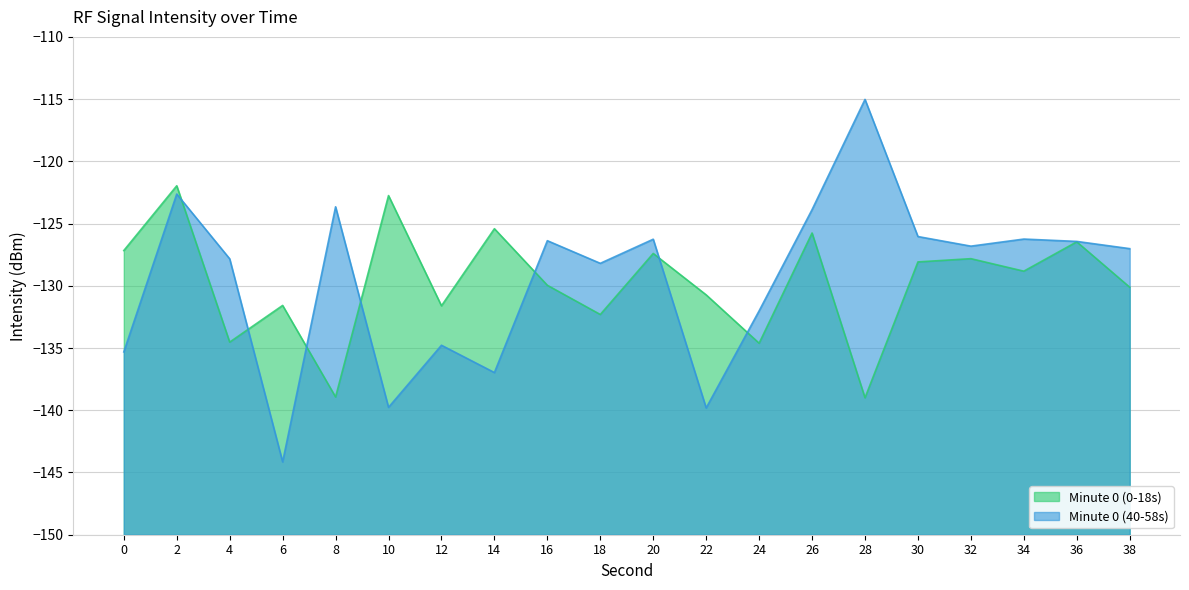

Reading left to right, list all the values displayed in this chart.

0=-127.2	2=-122.0	4=-134.5	6=-131.6	8=-138.9	10=-122.7	12=-131.6	14=-125.4	16=-130.0	18=-132.3	20=-127.4	22=-130.7	24=-134.6	26=-125.8	28=-139.0	30=-128.1	32=-127.8	34=-128.8	36=-126.5	38=-130.1